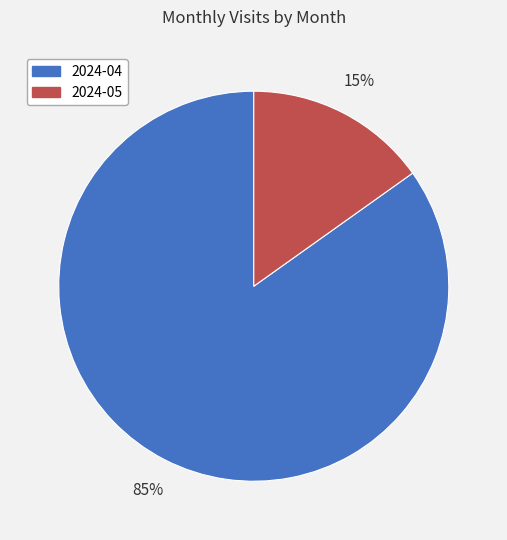

To the nearest percent, what percentage of the pie is 2024-04?

85%